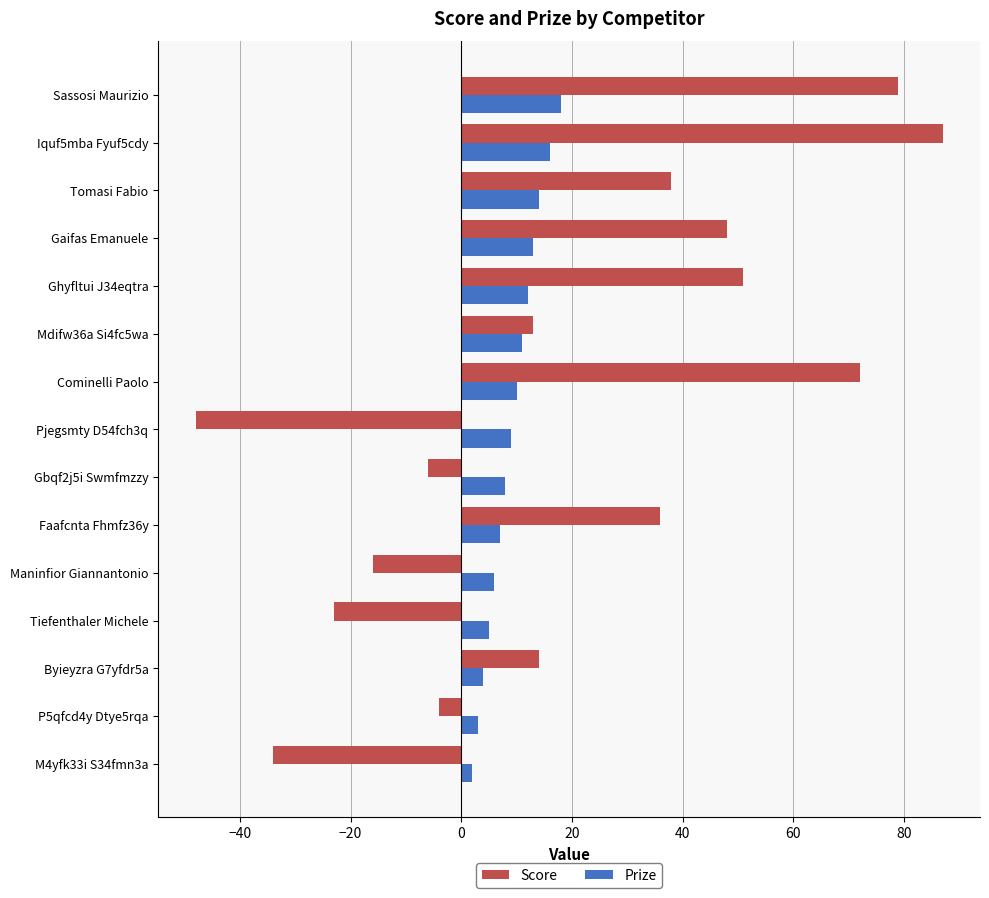

How many distinct data groups are displayed?

2